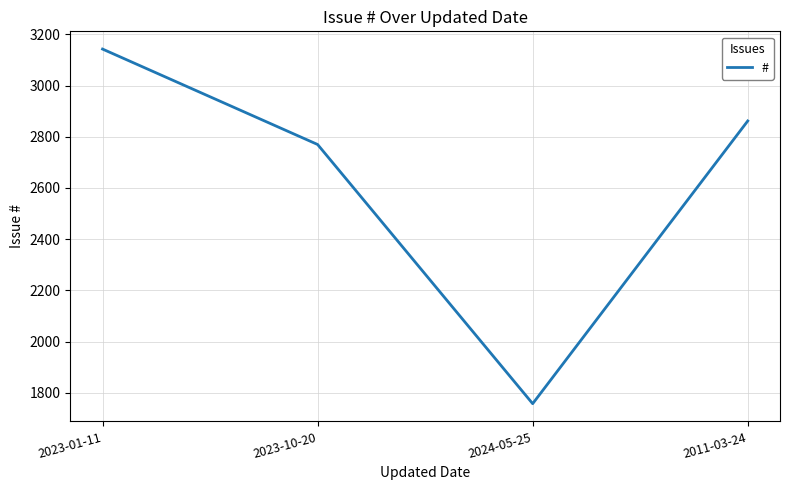

List the labels in order of value, largest first.

2023-01-11, 2011-03-24, 2023-10-20, 2024-05-25